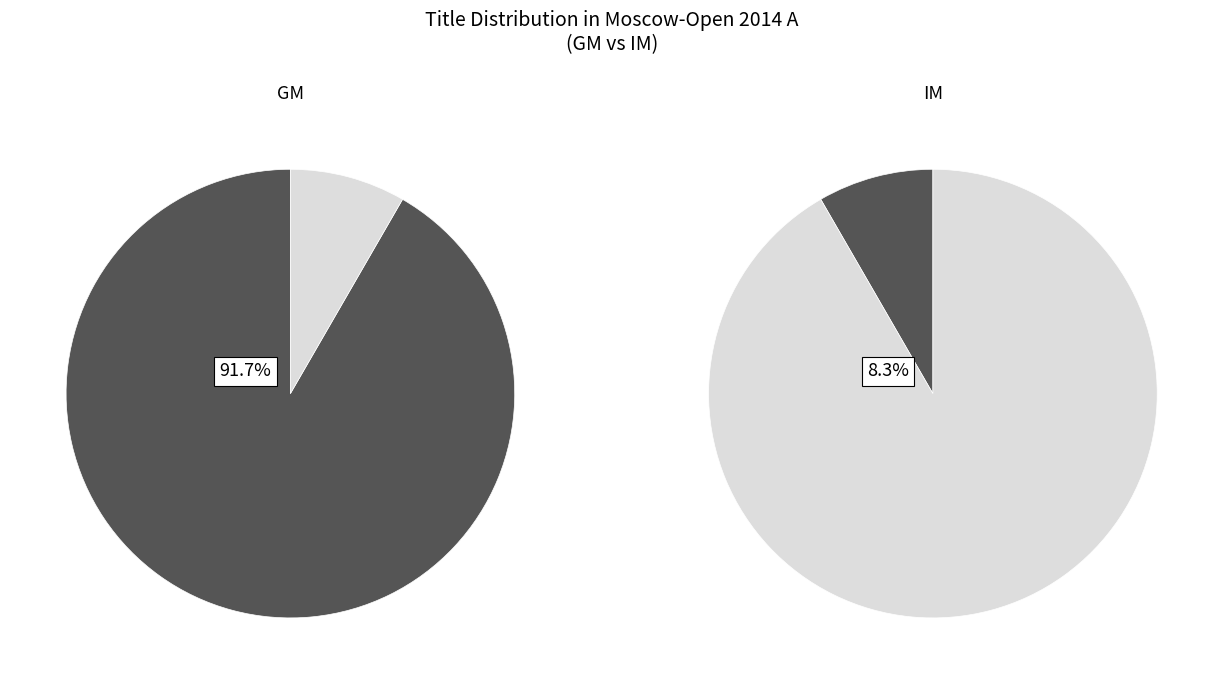

To the nearest percent, what percentage of the pie is GM?

92%